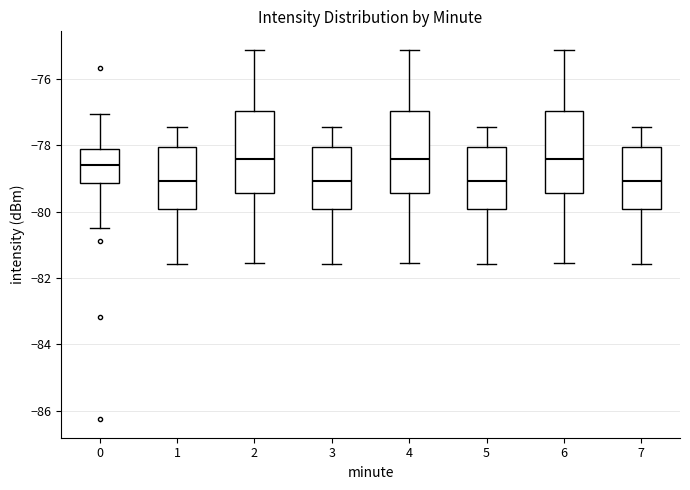

Reading left to right, transcribe this box plot: for each box, give where its median line is, the range the box spans, and where its two whiskers end, as read against the y-axis. The values are not printed on the chart, so give them approximately, as read against the axis.

0: median -78.6, box -79.2 to -78.2, whiskers -80.4 to -77.0
1: median -79.0, box -80.0 to -78.0, whiskers -81.6 to -77.4
2: median -78.4, box -79.4 to -77.0, whiskers -81.6 to -75.2
3: median -79.0, box -80.0 to -78.0, whiskers -81.6 to -77.4
4: median -78.4, box -79.4 to -77.0, whiskers -81.6 to -75.2
5: median -79.0, box -80.0 to -78.0, whiskers -81.6 to -77.4
6: median -78.4, box -79.4 to -77.0, whiskers -81.6 to -75.2
7: median -79.0, box -80.0 to -78.0, whiskers -81.6 to -77.4